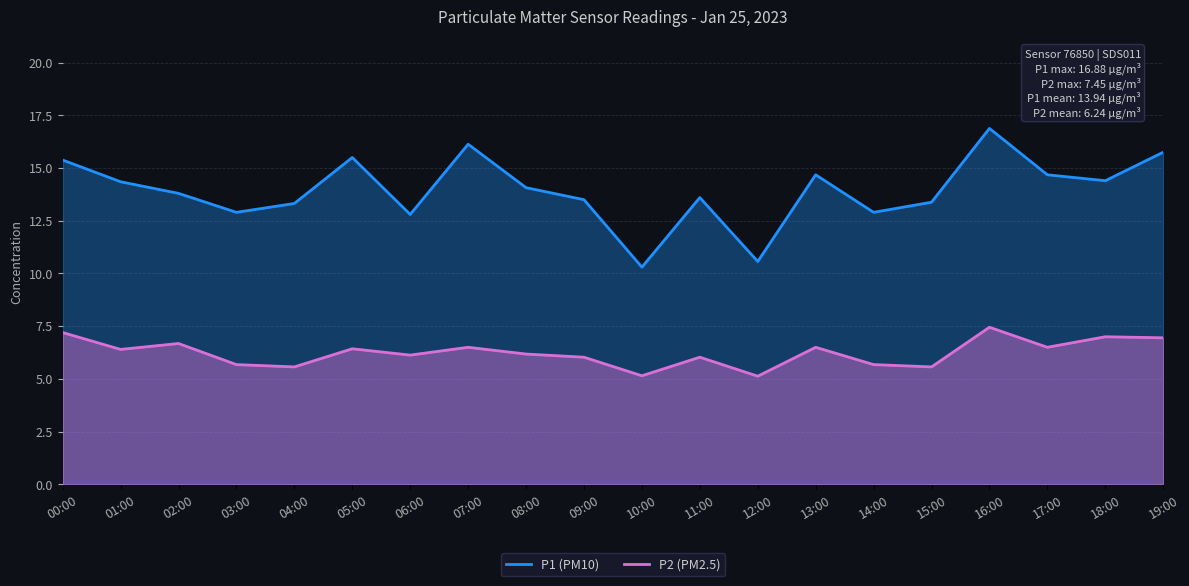

True or false: P1 and P2 cross at least once.

False